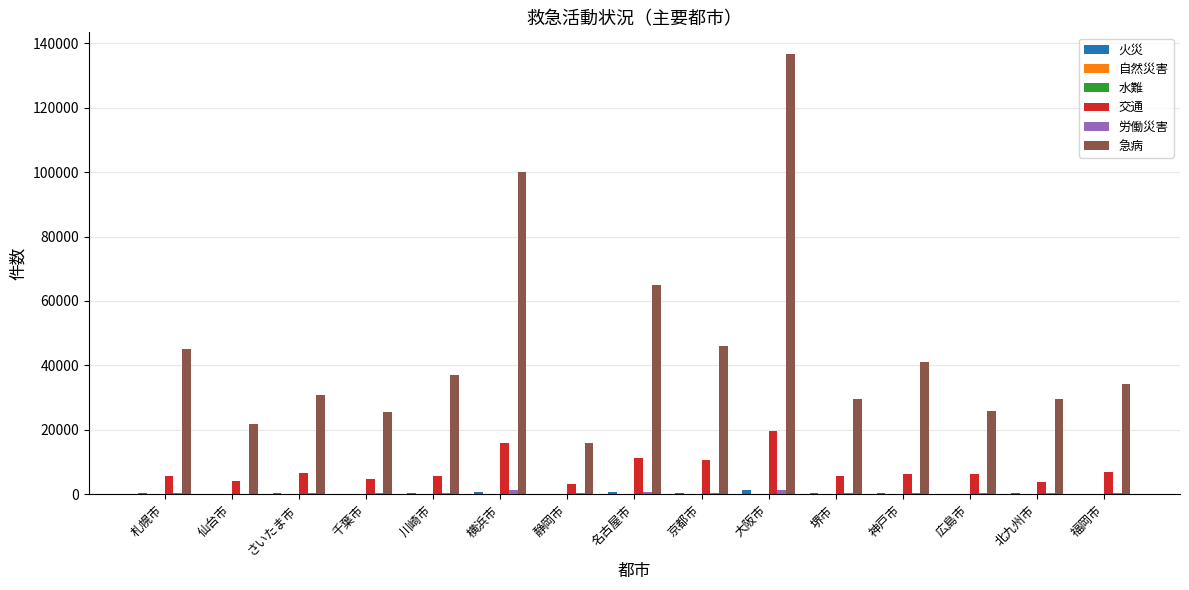

At which category does the chart reach its peak across all series?

大阪市